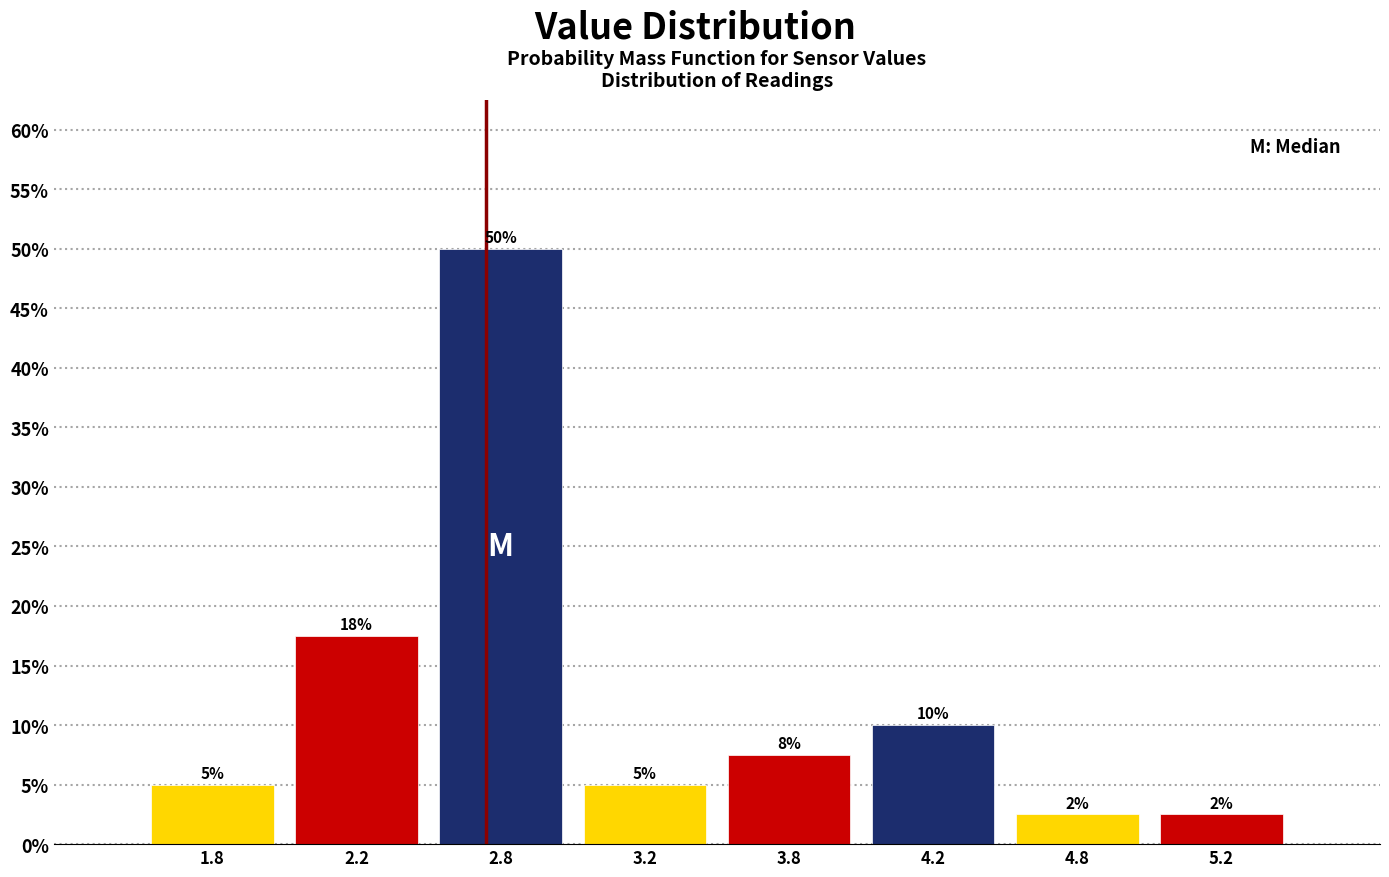

What is the minimum value shown in the chart?

2.5